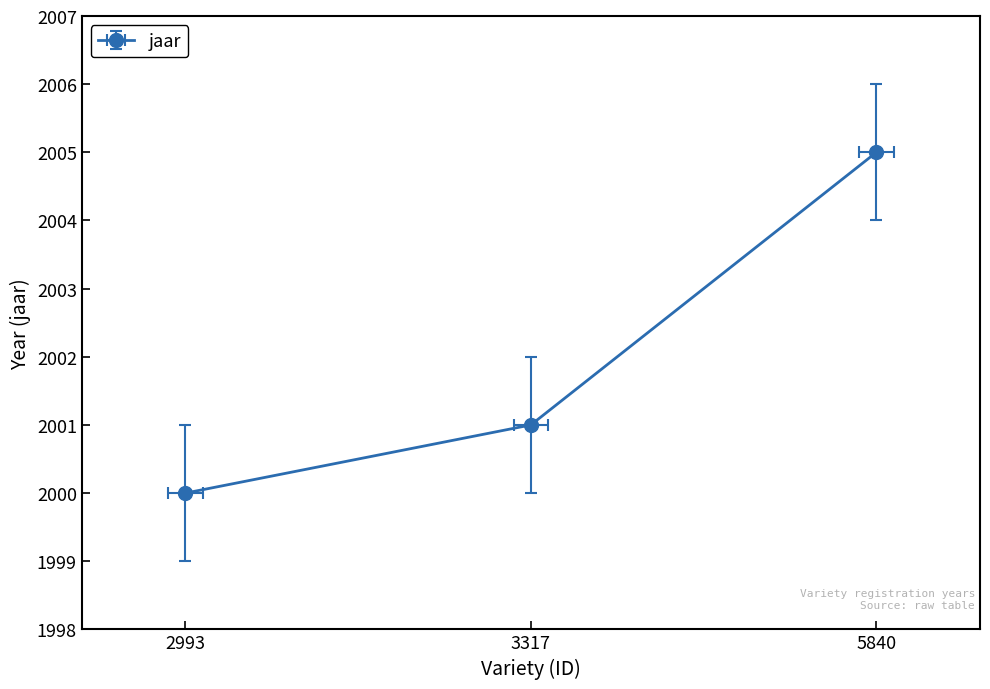

Rank the categories by value from lowest to highest.

2993, 3317, 5840